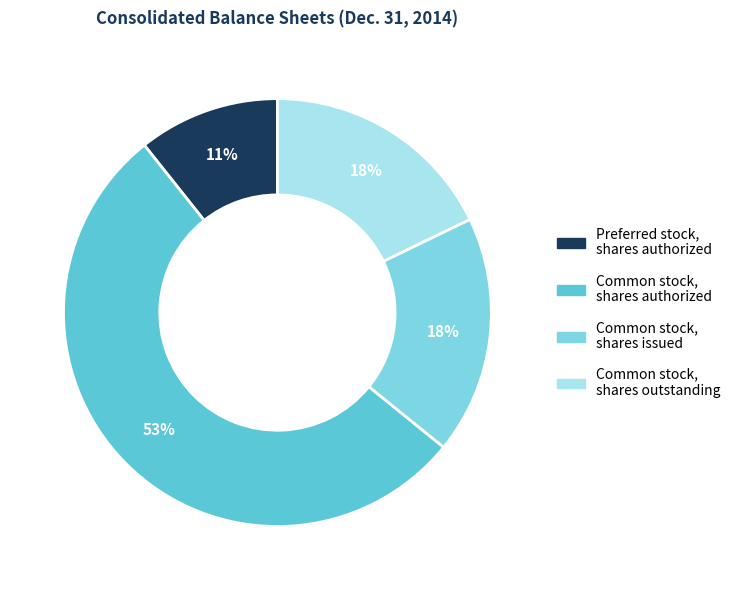

Is it true that Common stock, shares outstanding is 18% of the pie?

True